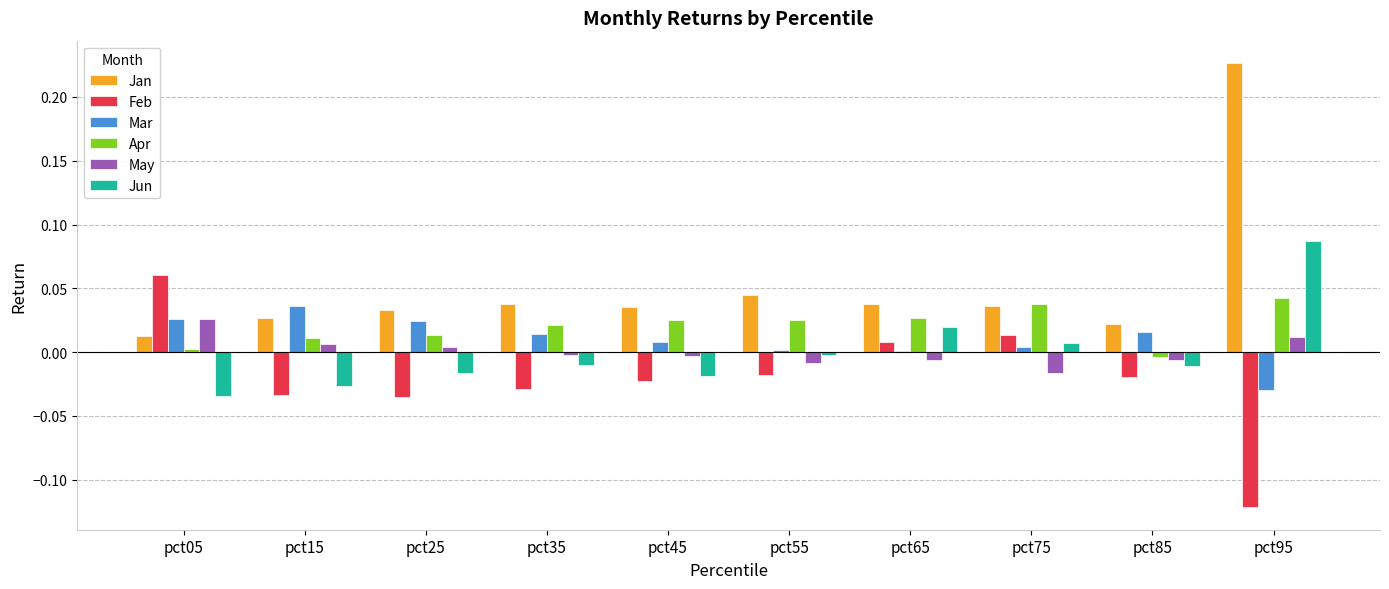

Where is Jun nearest to the value 0?

pct55